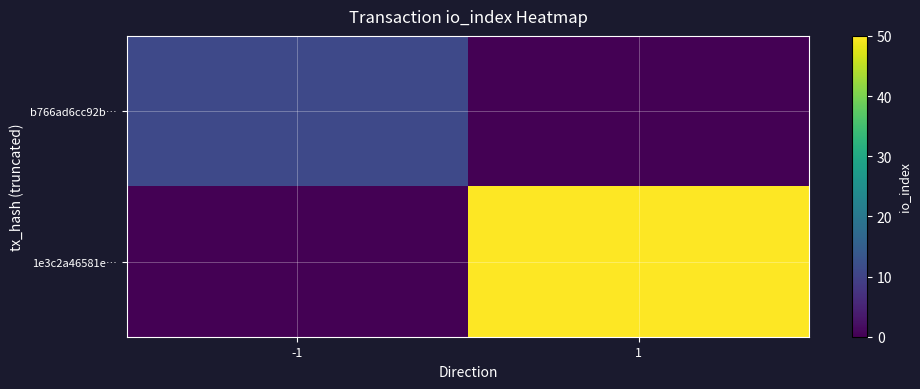

List the series in order of their peak value, lowest first.

b766ad6cc92b…, 1e3c2a46581e…